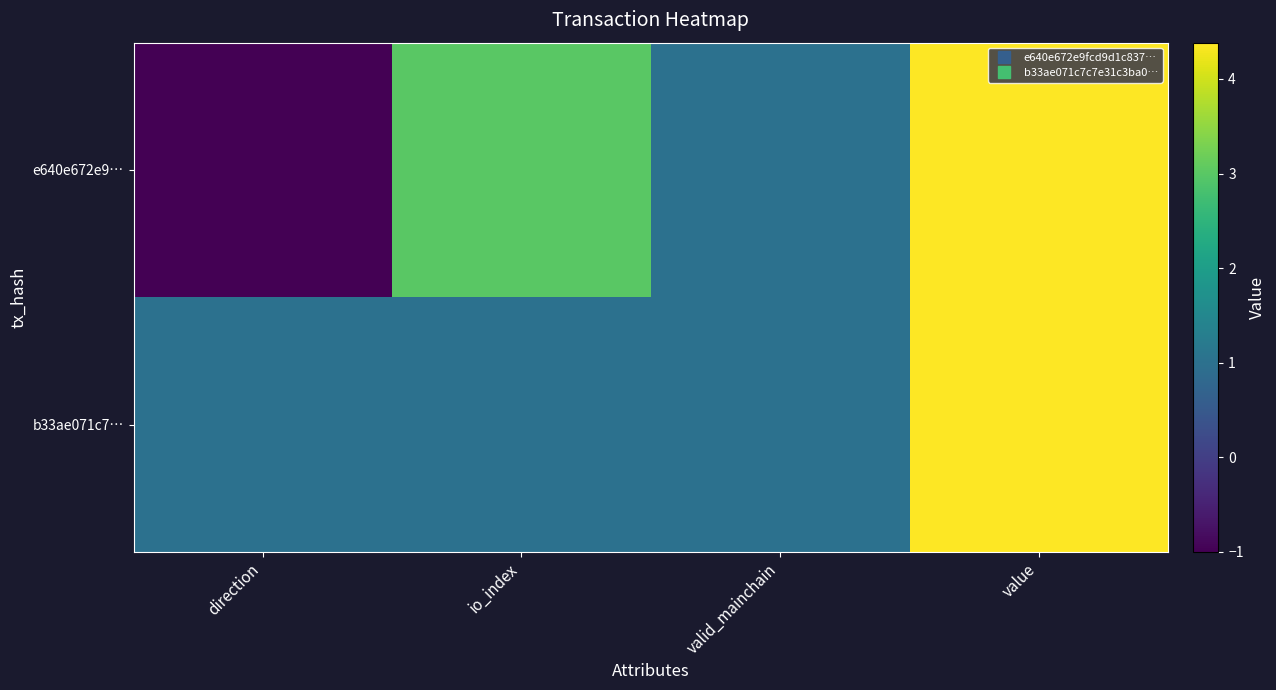

How many distinct data groups are displayed?

2